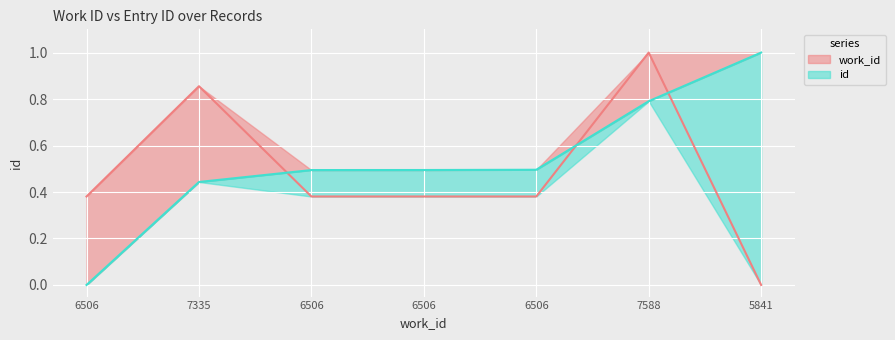

The id series shows 1.5 at 5841. True or false?

False